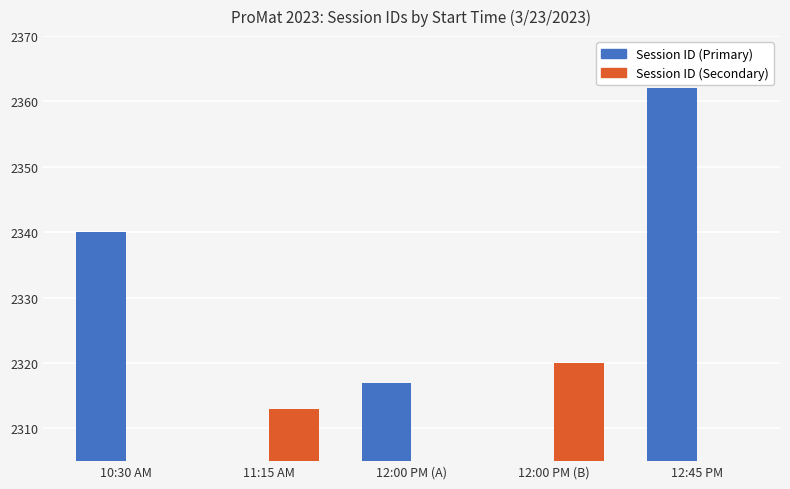

Rank the categories by Session ID (Secondary) value from lowest to highest.

10:30 AM, 12:00 PM (A), 12:45 PM, 11:15 AM, 12:00 PM (B)